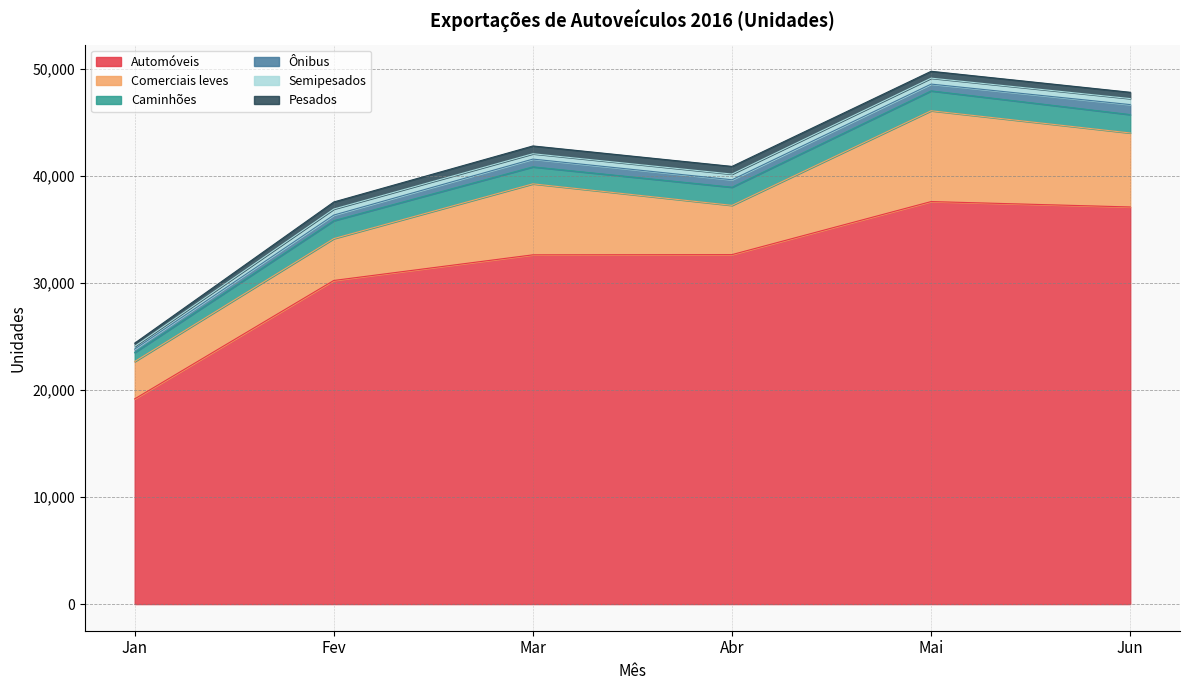

True or false: Comerciais leves and Semipesados intersect in this chart.

False